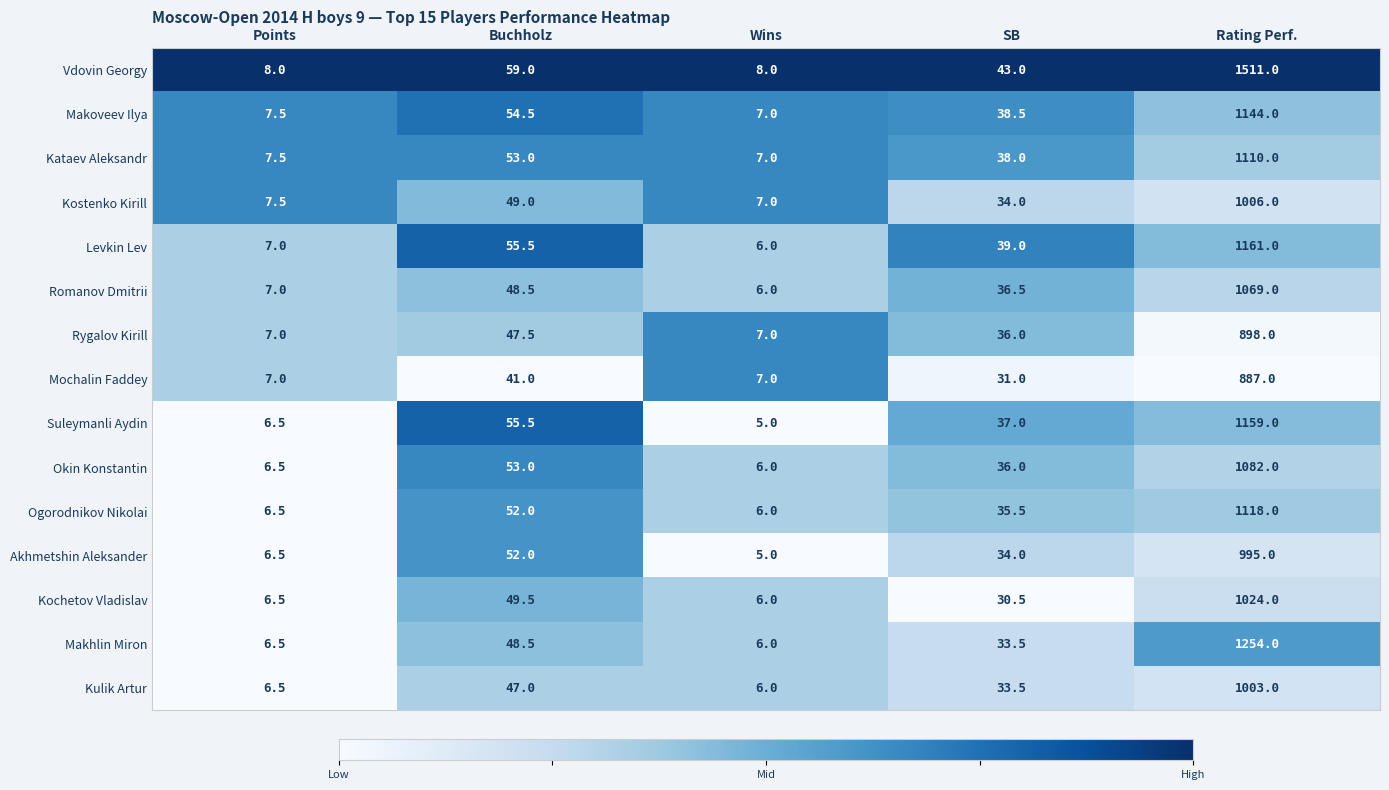

The Ogorodnikov Nikolai series shows 27.2 at Buchholz. True or false?

False